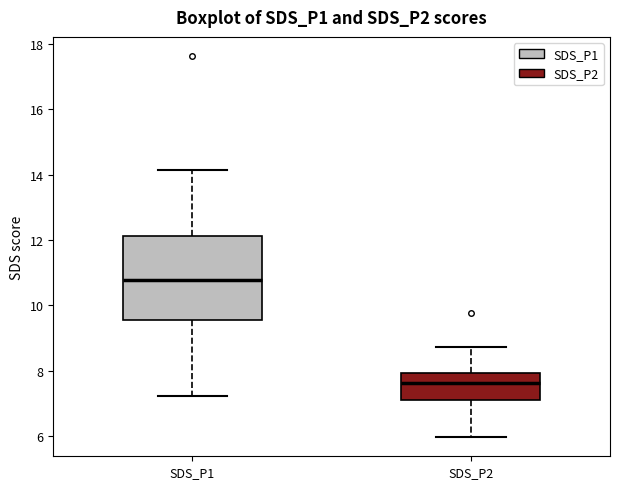

Which box has the highest median line?

SDS_P1